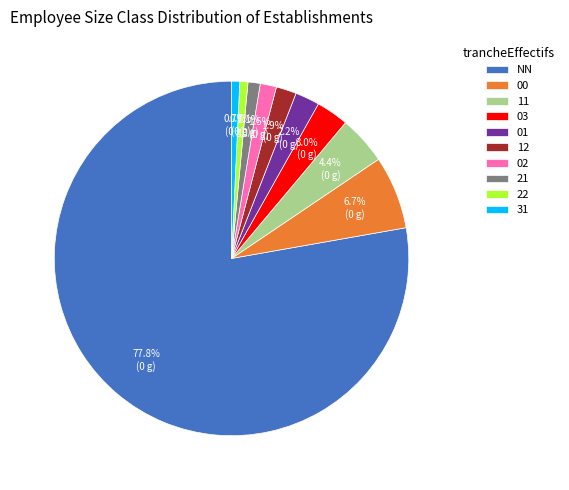

Which has a higher value, 22 or NN?

NN